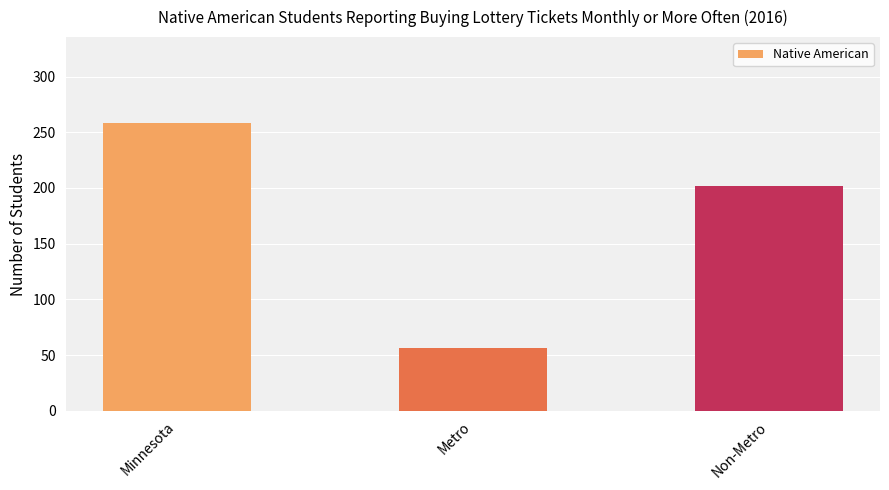

What is the value of the 2nd bar from the left?

56